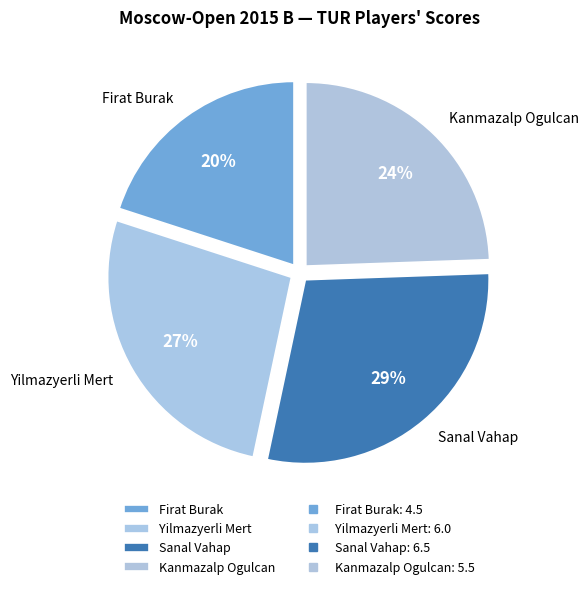

To the nearest percent, what is the average slice percentage?

25%